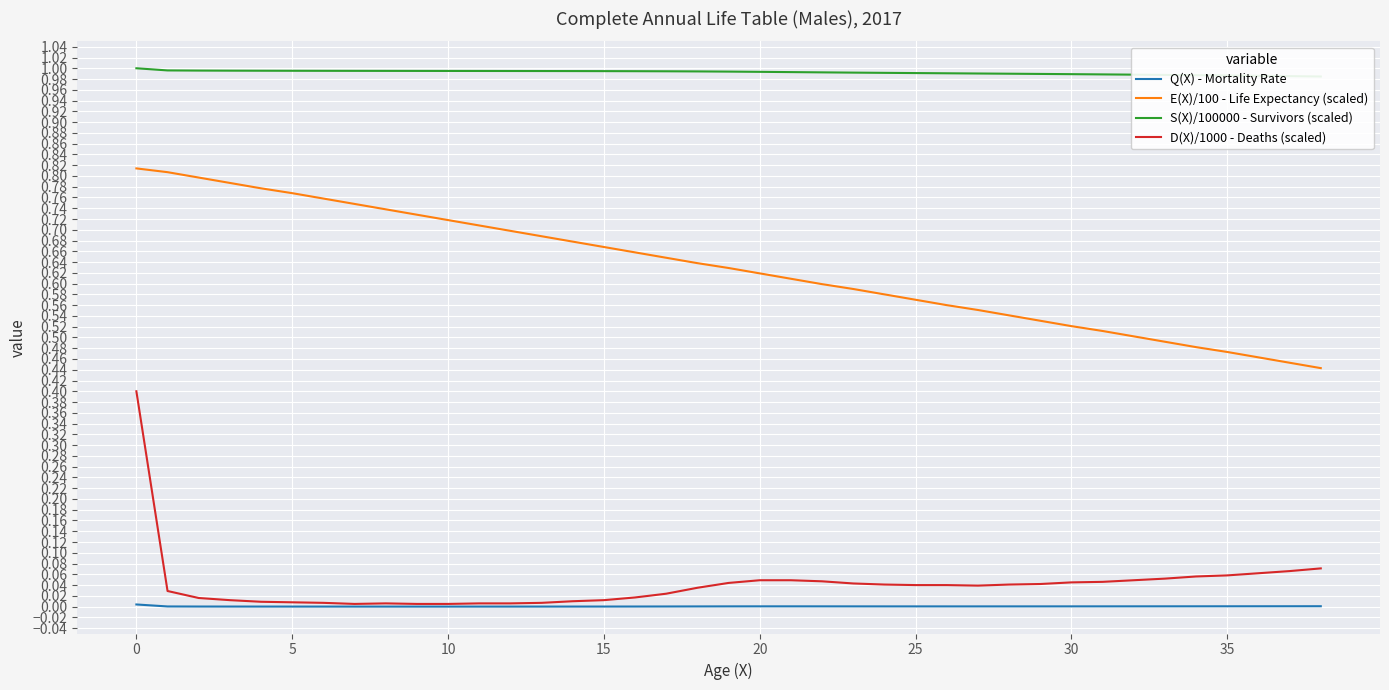

Rank the series at 34 from lowest to highest value.

Q(X) - Mortality Rate, D(X)/1000 - Deaths (scaled), E(X)/100 - Life Expectancy (scaled), S(X)/100000 - Survivors (scaled)